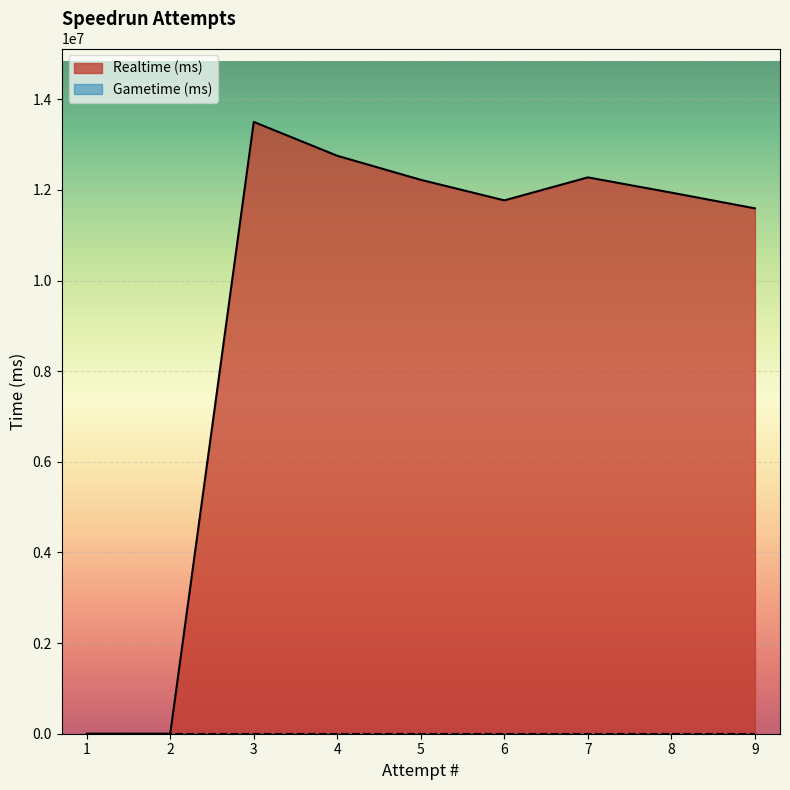

True or false: Gametime (ms) has a value of 0 at 5.

True